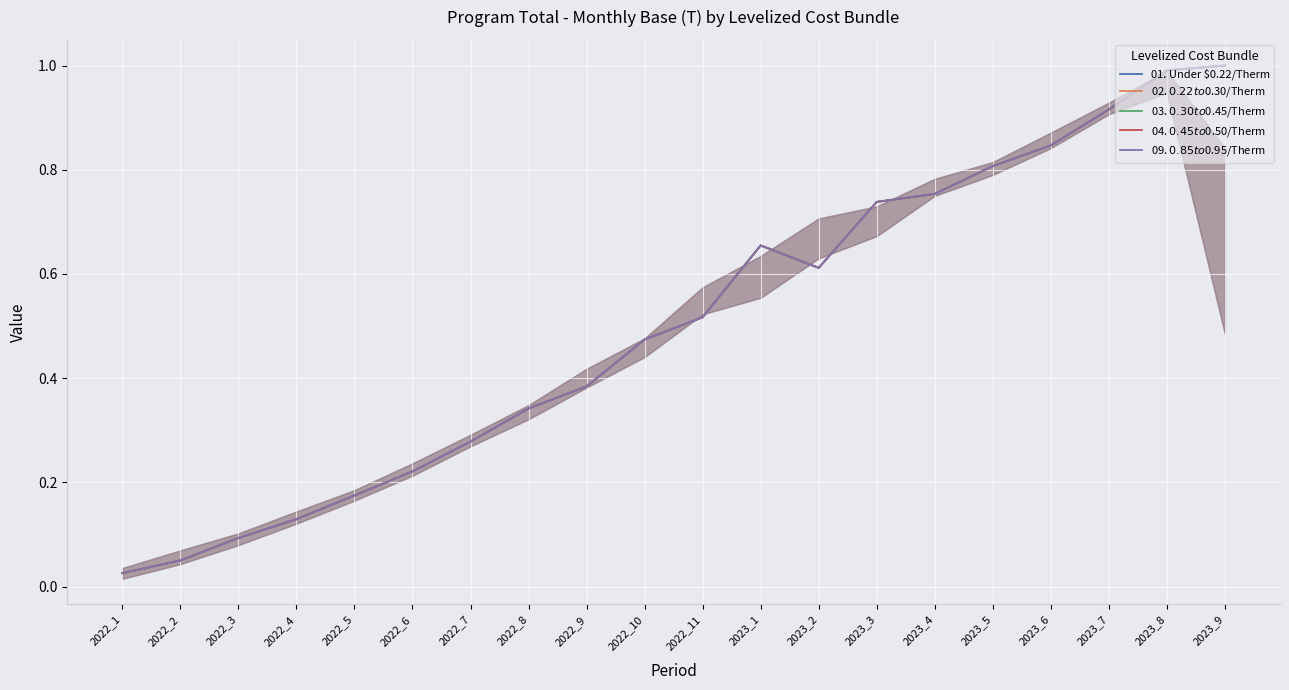

Count the number of data series in this chart.

5